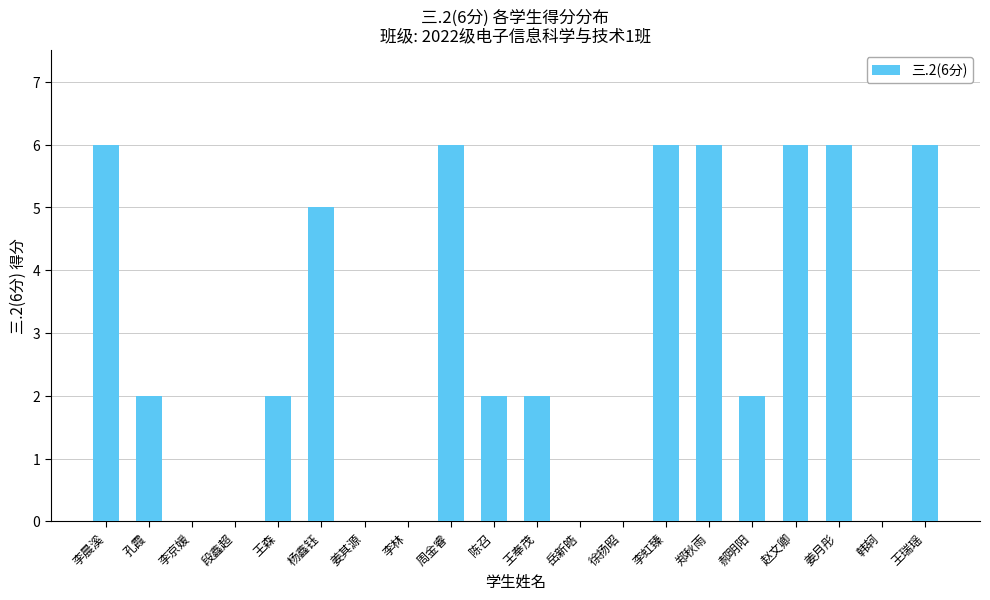

What is the change in value from 徐扬昭 to 姜月彤?

+6